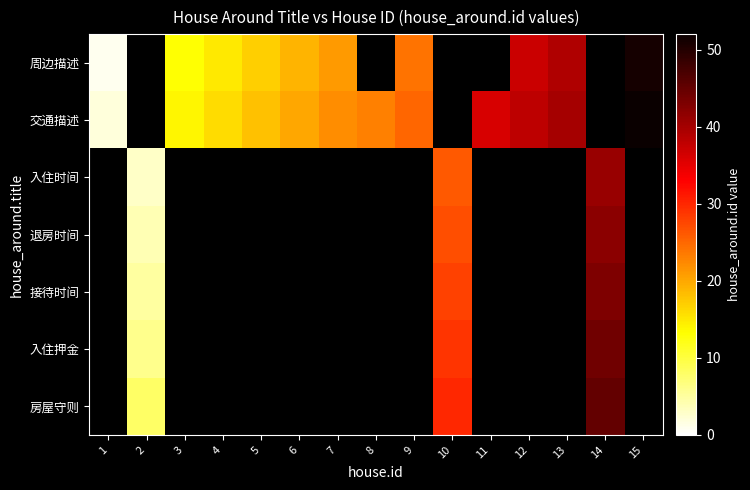

How many categories are shown in the chart?

15